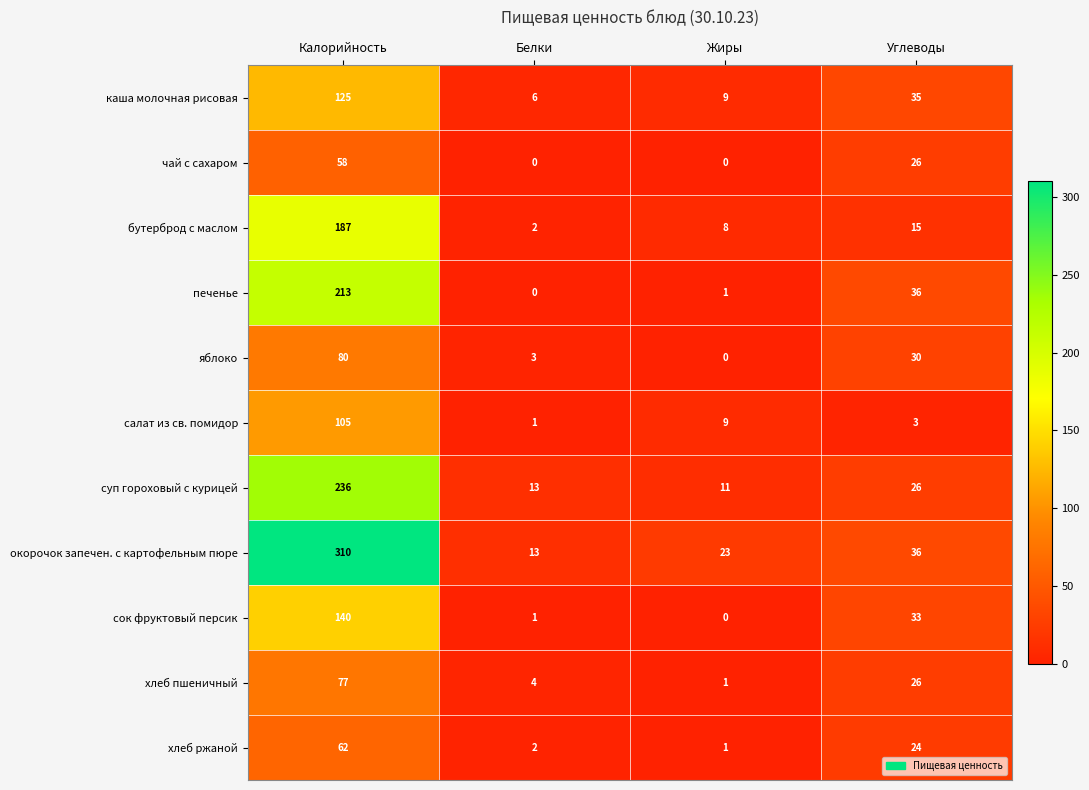

True or false: печенье has a value of 54 at Углеводы.

False